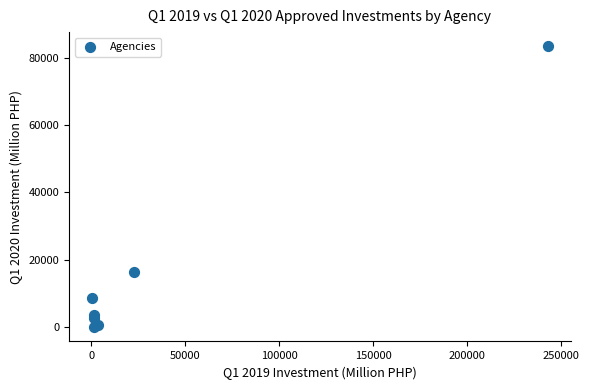

What Y value in the scatter plot is closest to 41683?

16496.2